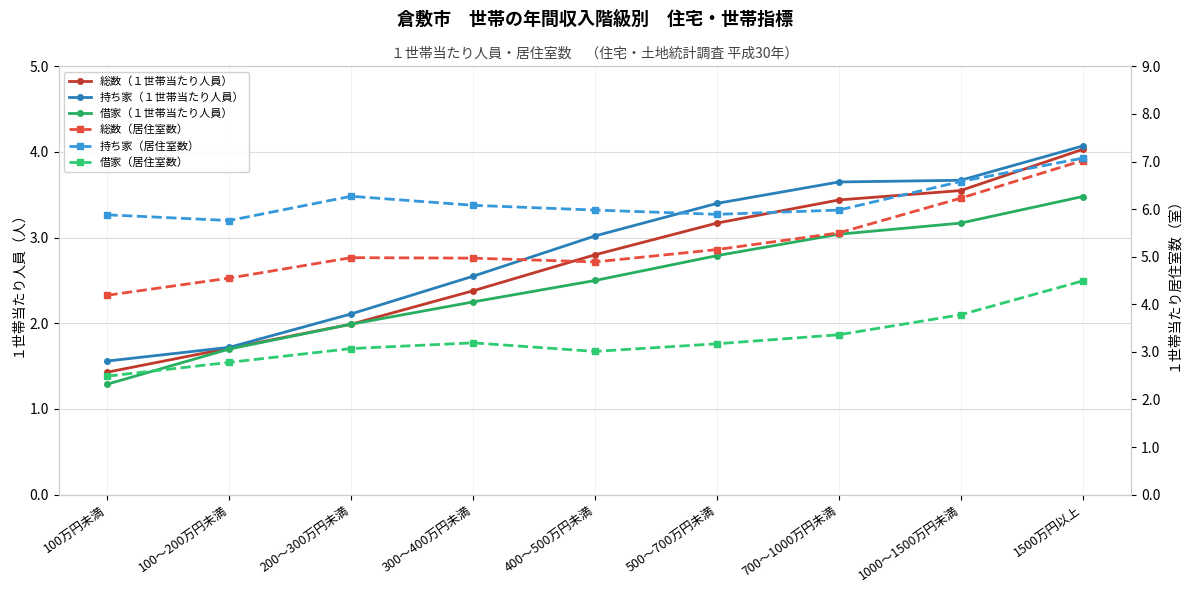

What is the sum of the 借家（１世帯当たり人員） values at 400～500万円未満 and 100万円未満?

3.8